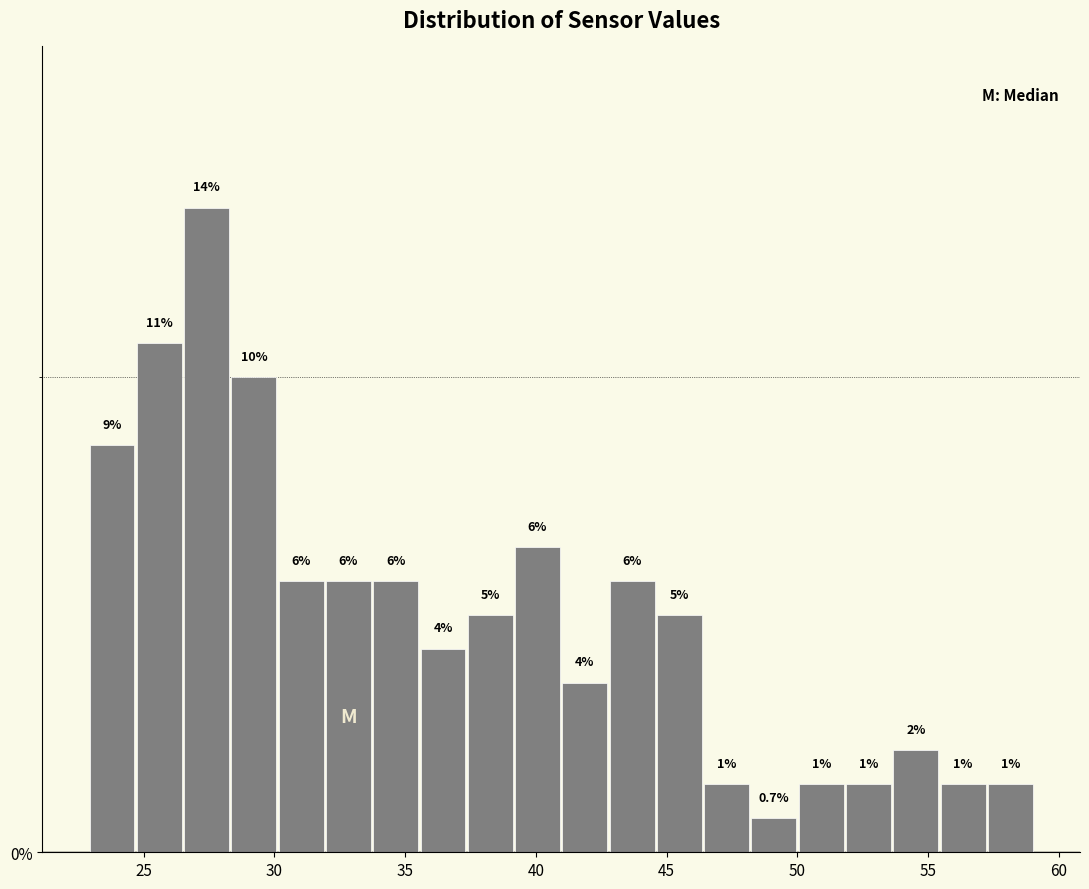

Around what value on the x-axis is the tallest bar? Give the approximate position of its centre, as read against the axis.

27.5